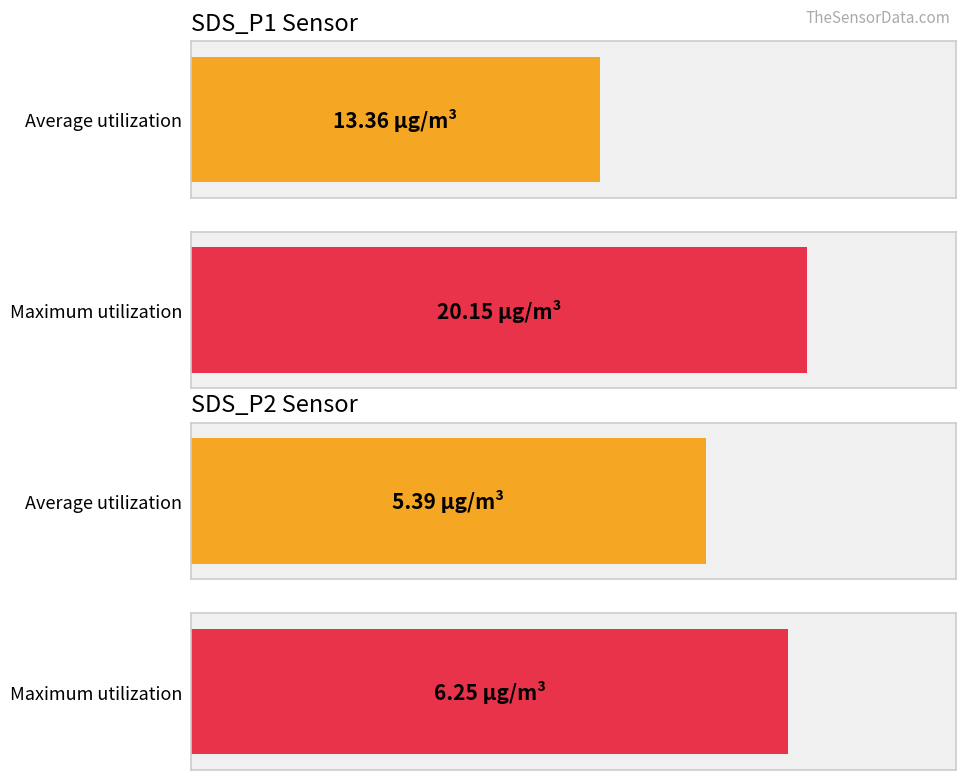

List the series in order of their peak value, lowest first.

SDS_P2, SDS_P1